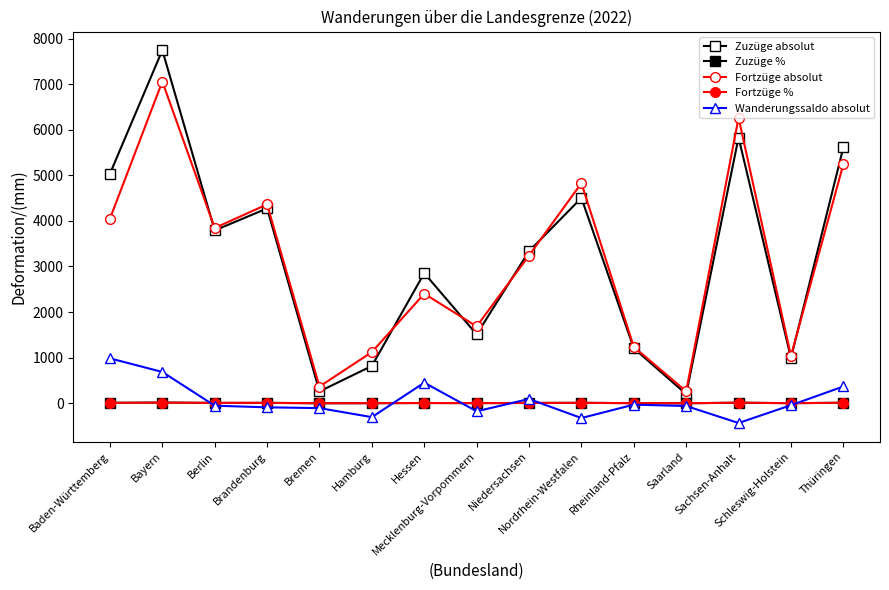

How many distinct data groups are displayed?

5